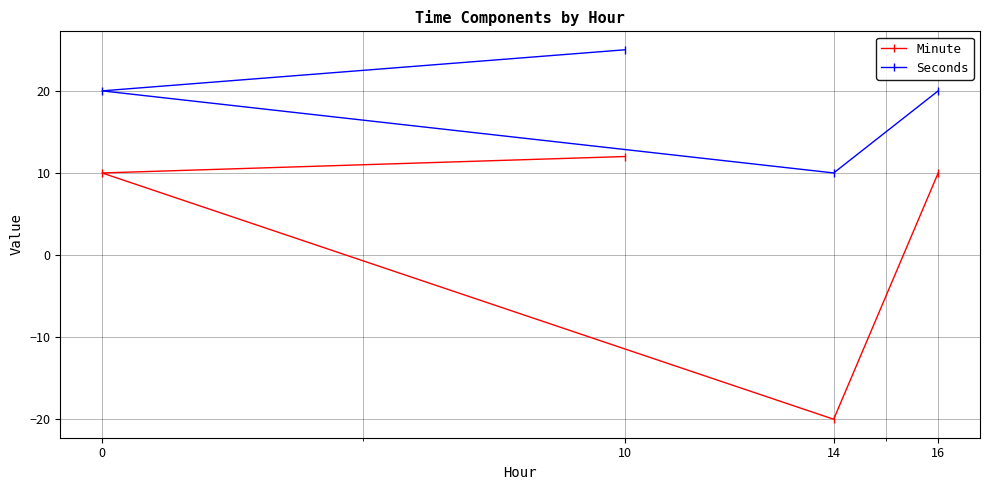

What is the value of the Minute point at the 2nd from the left?

12